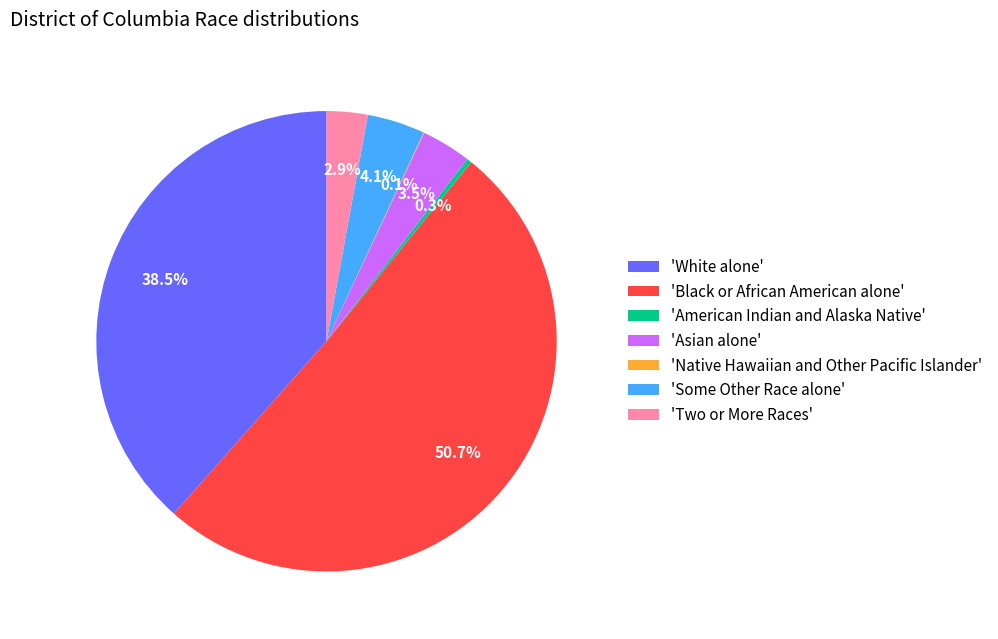

Which slice is the largest?

'Black or African American alone'